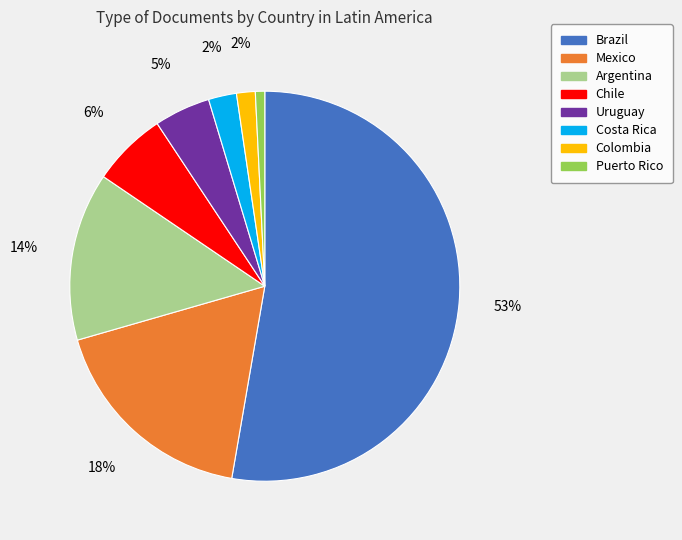

True or false: Chile accounts for 6% of the total.

True